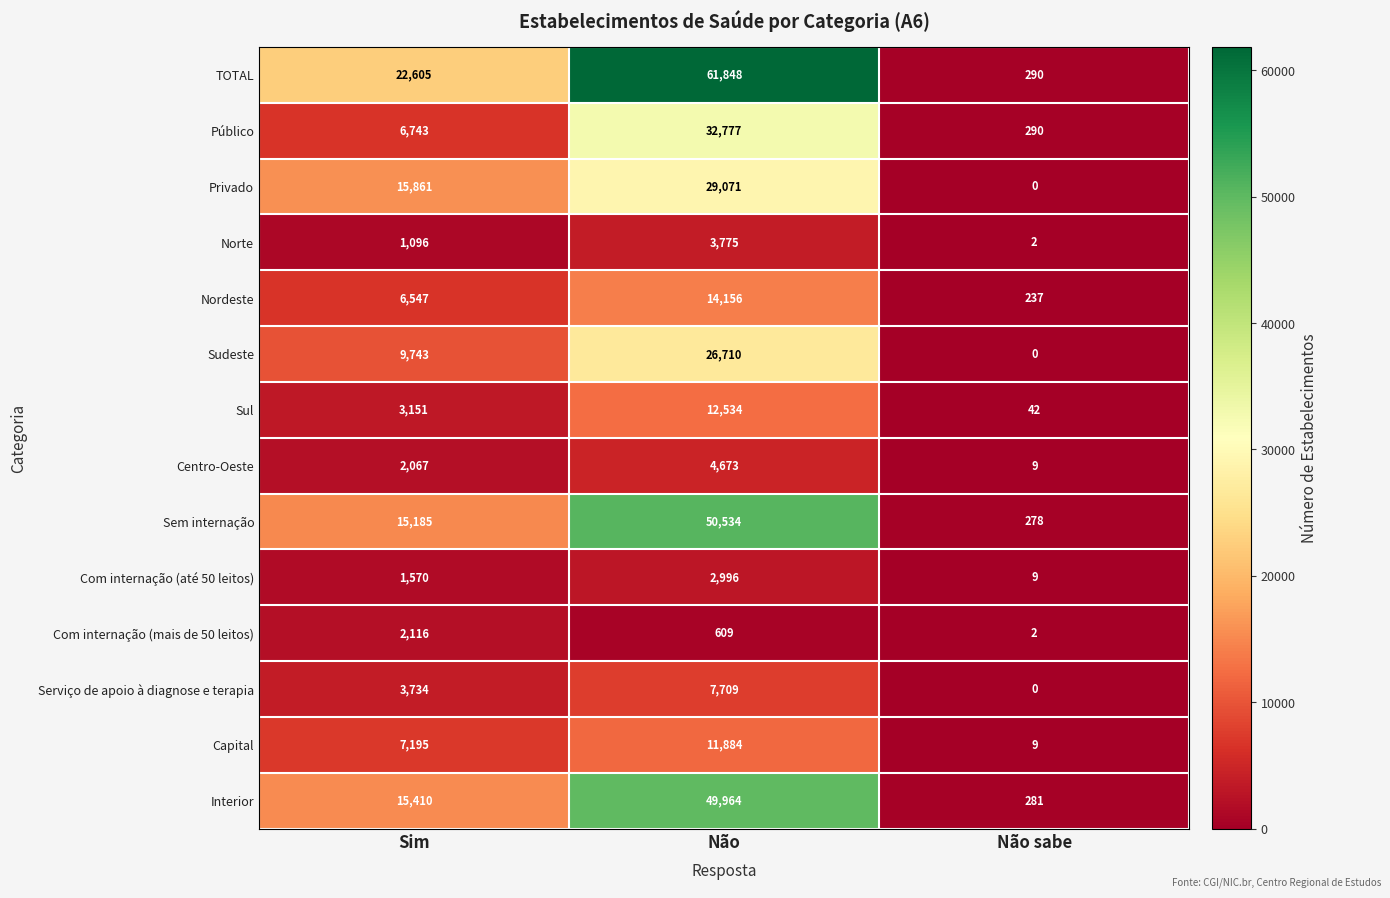

The value of Serviço de apoio à diagnose e terapia at Não is 7709. True or false?

True